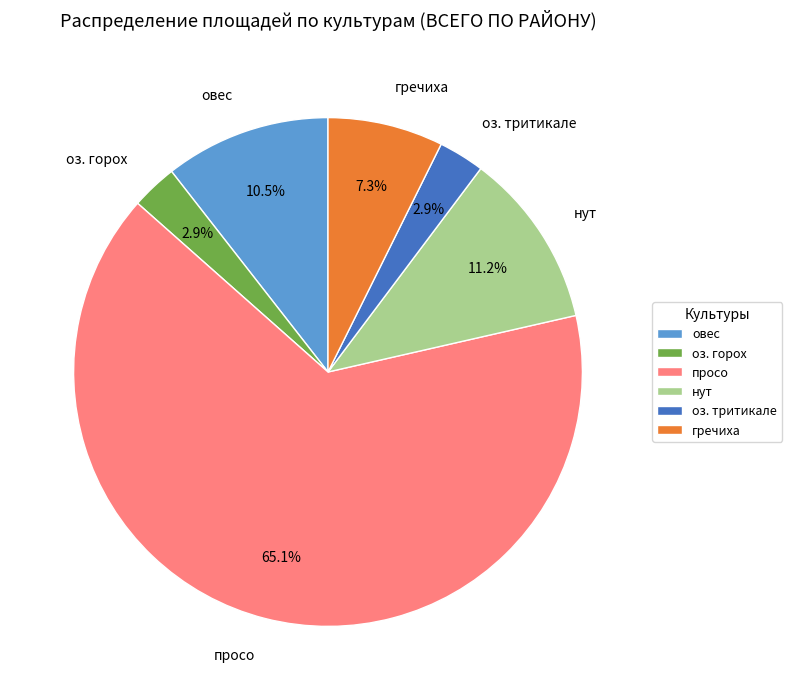

To the nearest percent, what is the difference between the largest and smallest slice percentages?

62%